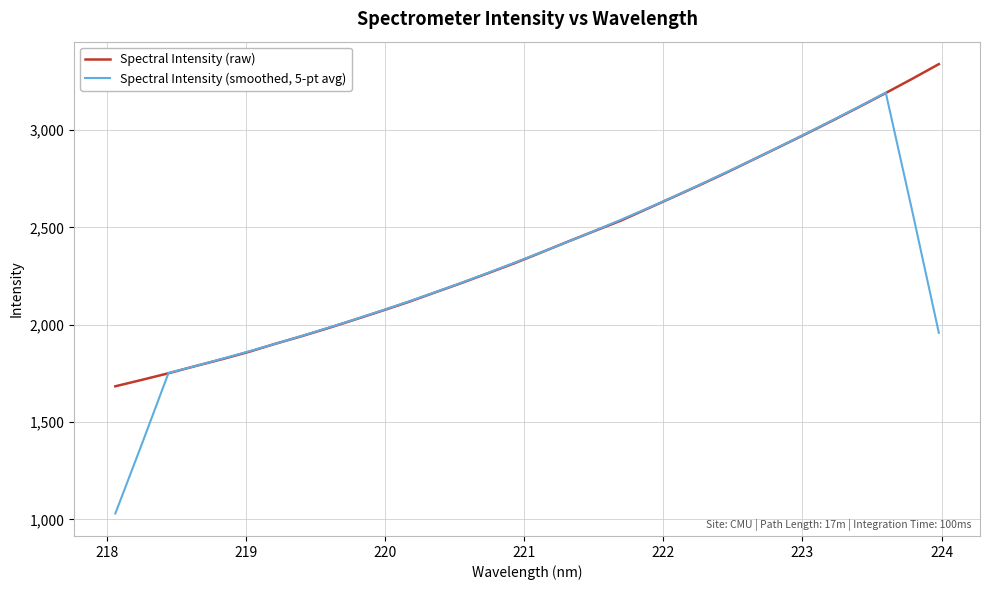

Rank the series by their average value, from highest to lowest.

Spectral Intensity (raw), Spectral Intensity (smoothed, 5-pt avg)